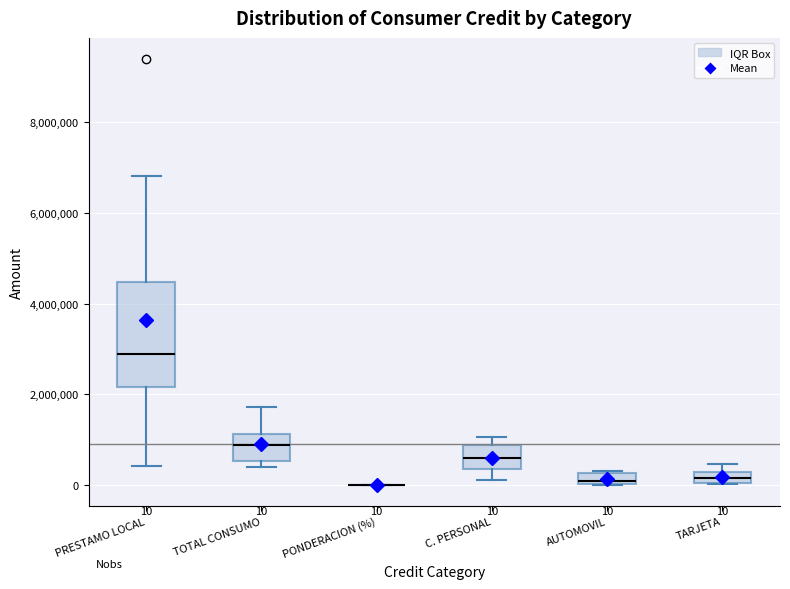

Comparing the boxes themselves (not the whiskers), which one is the tallest?

PRESTAMO LOCAL